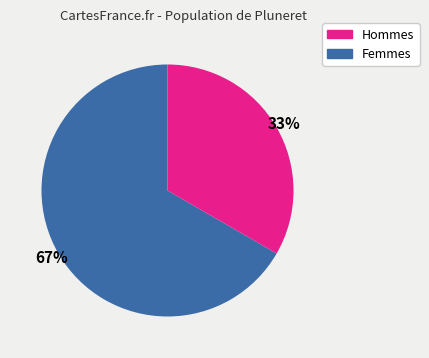

To the nearest percent, what is the average slice percentage?

50%